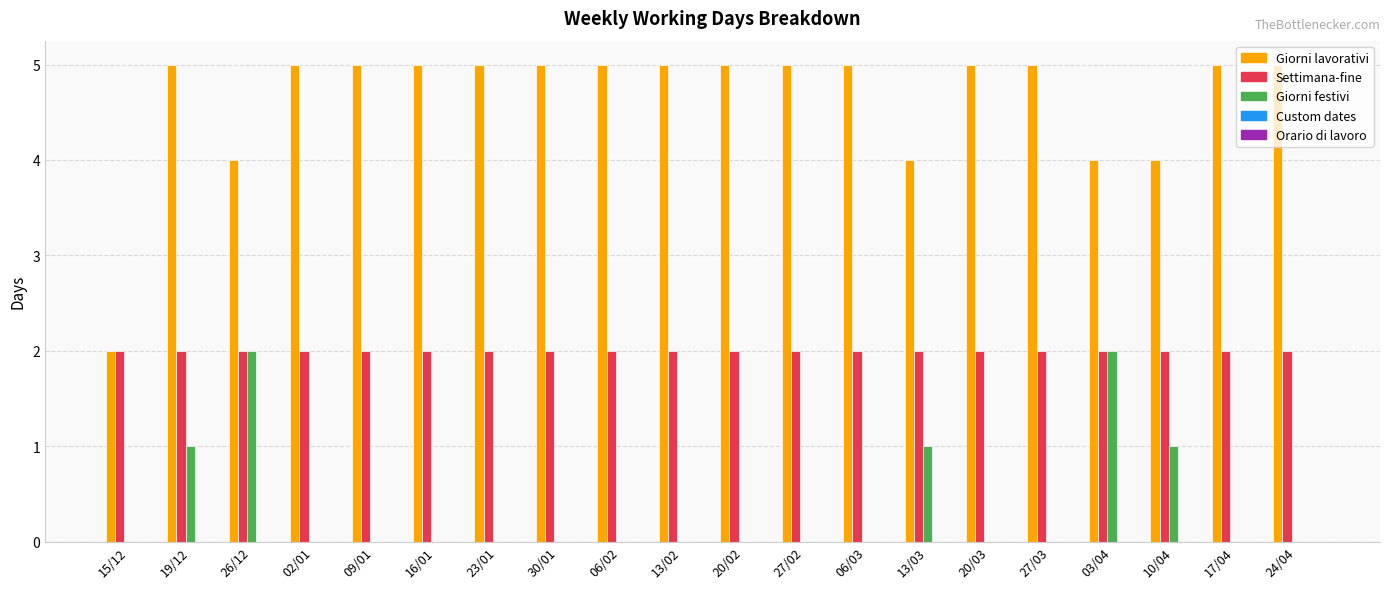

Which series has the largest total across all categories?

Giorni lavorativi